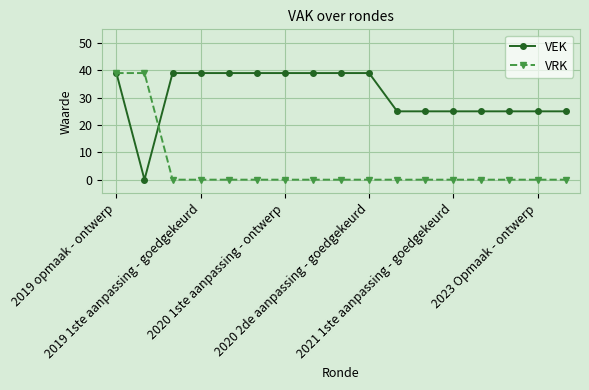

After their last crossing, which series has the higher values: VRK or VEK?

VEK